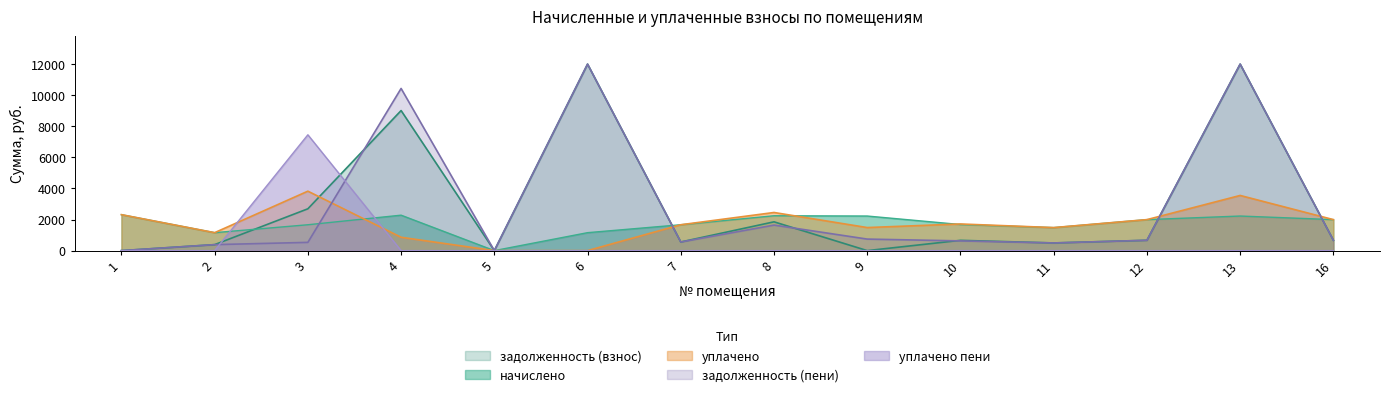

Where is начислено nearest to the value 1156?

2